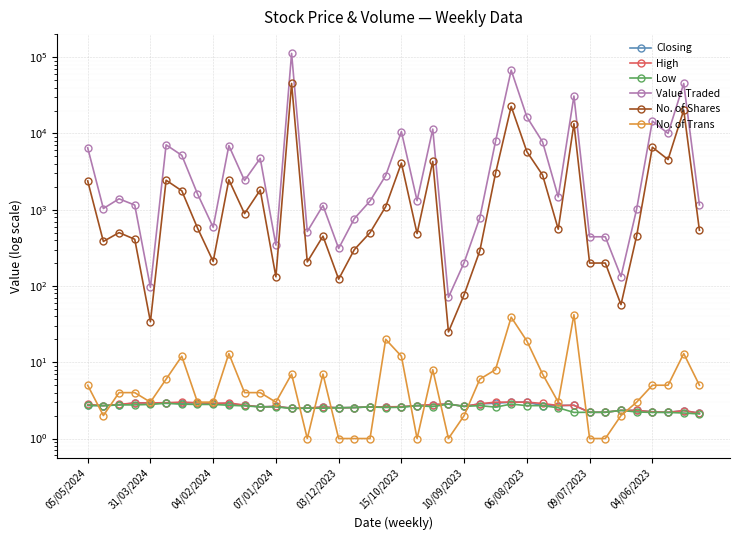

How many interior local valleys does the High series have?

7